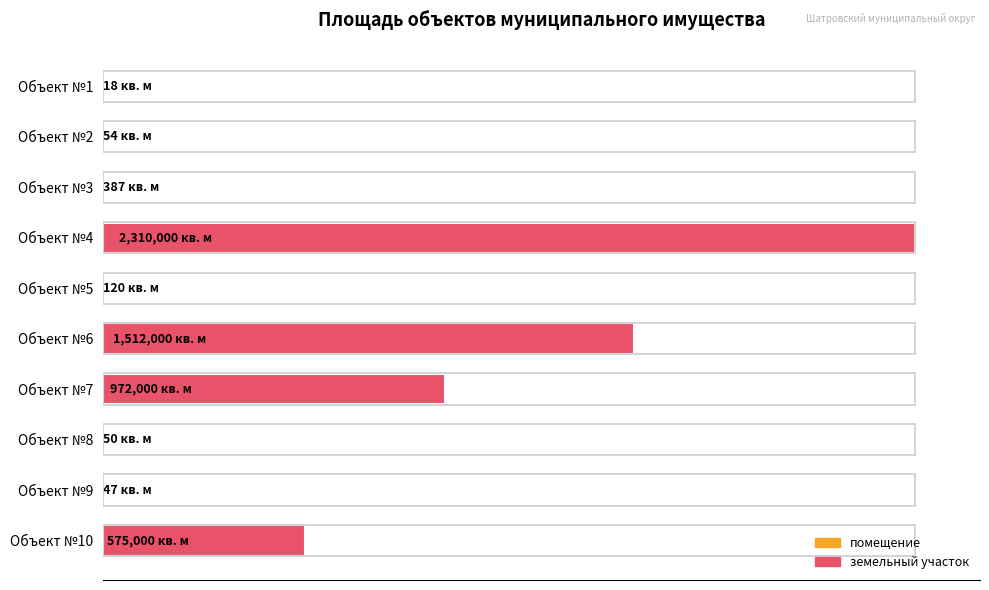

Are the bars horizontal?

Yes